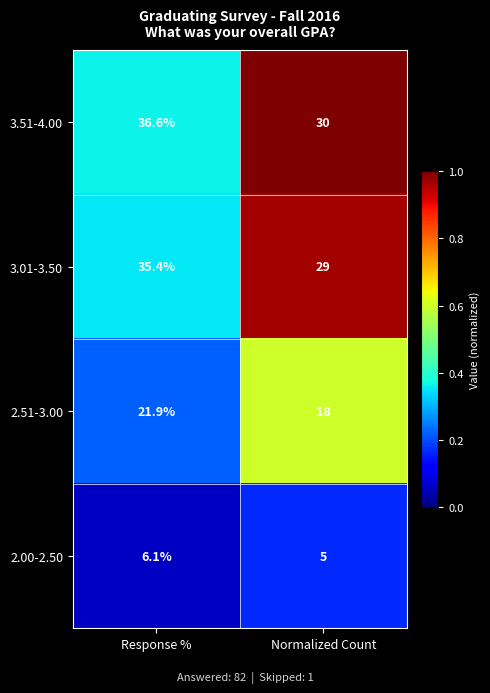

At which label is 3.51-4.00 closest to 33?

Normalized Count